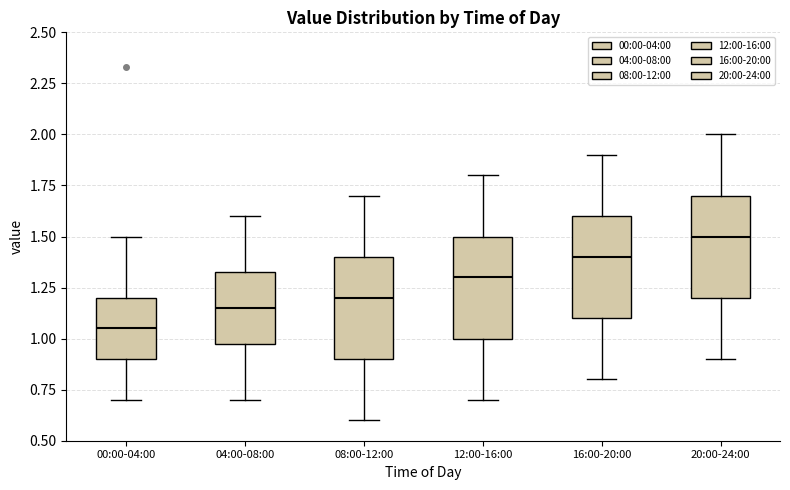

Reading left to right, read every box against the y-axis: the position of its median line, the range the box covers, and the ends of its whiskers. The values are not printed on the chart, so give them approximately, as read against the axis.

00:00-04:00: median 1.05, box 0.90 to 1.20, whiskers 0.70 to 1.50
04:00-08:00: median 1.15, box 1.00 to 1.35, whiskers 0.70 to 1.60
08:00-12:00: median 1.20, box 0.90 to 1.40, whiskers 0.60 to 1.70
12:00-16:00: median 1.30, box 1.00 to 1.50, whiskers 0.70 to 1.80
16:00-20:00: median 1.40, box 1.10 to 1.60, whiskers 0.80 to 1.90
20:00-24:00: median 1.50, box 1.20 to 1.70, whiskers 0.90 to 2.00